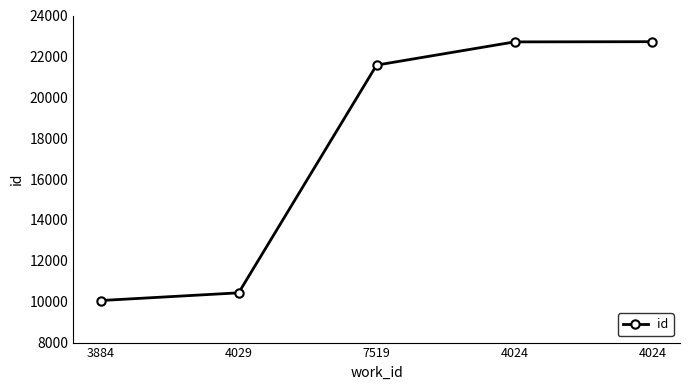

Which category has the highest value across all series?

4024